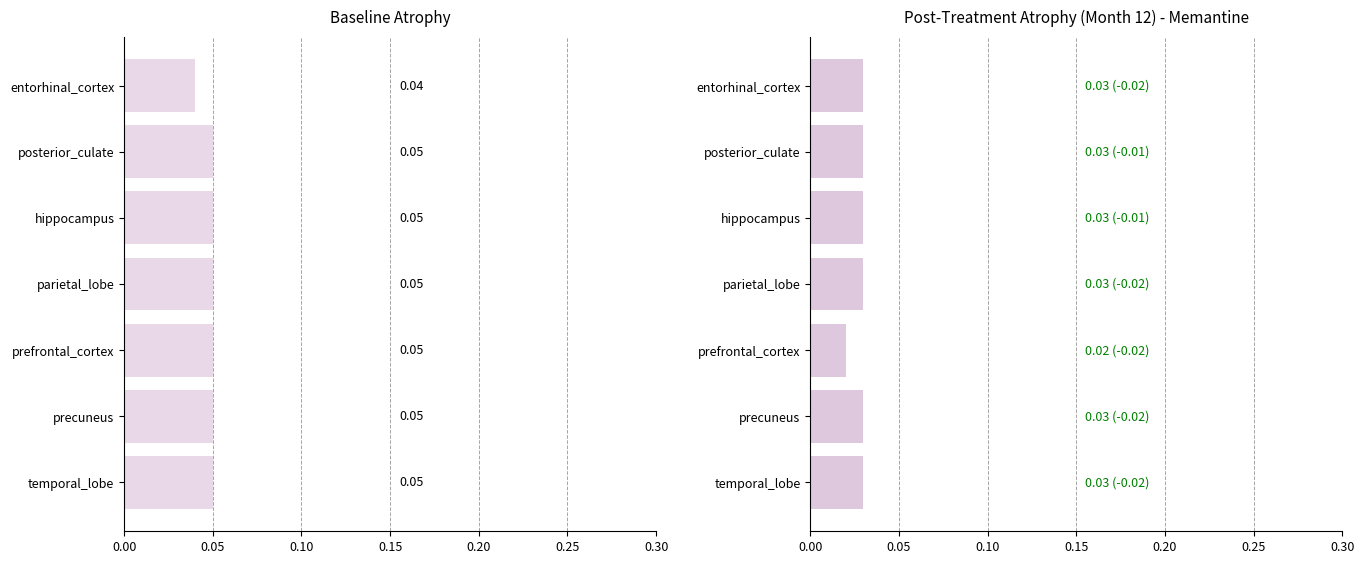

Count the number of data series in this chart.

2